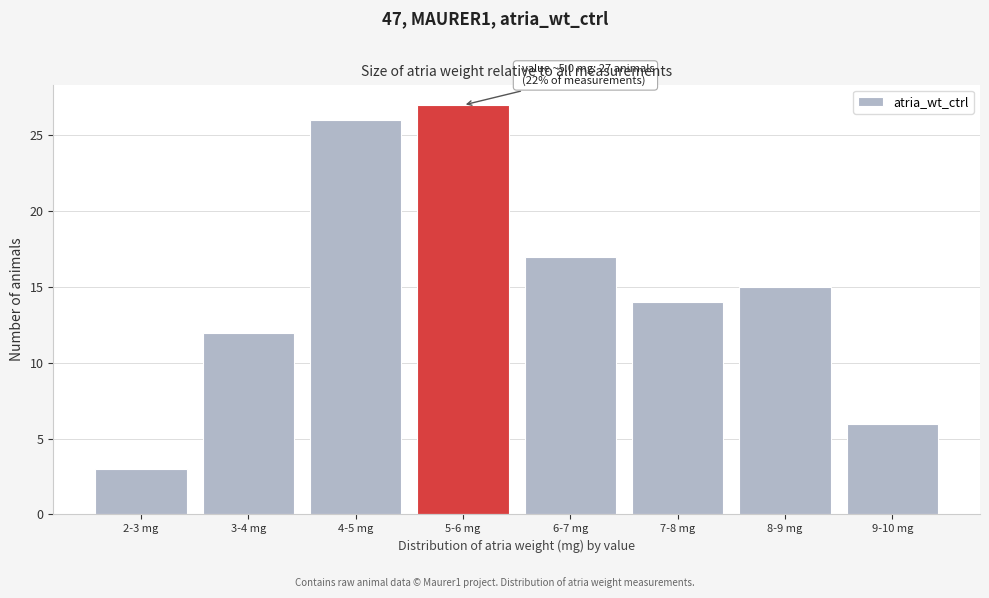

Reading left to right, extract all data points from this chart.

3	12	26	27	17	14	15	6